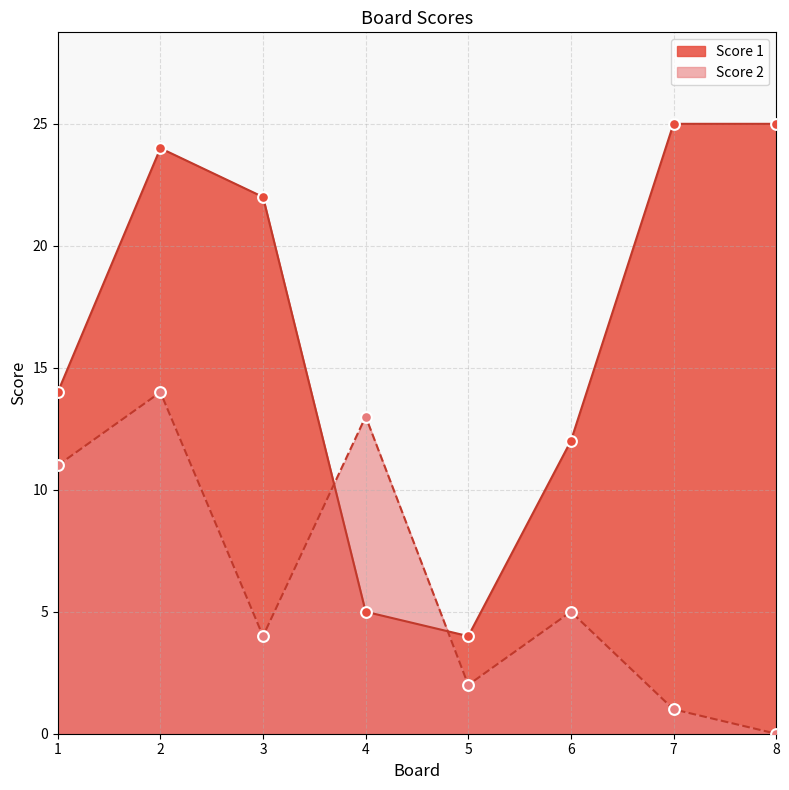

What are all the series names shown in the legend?

Score 1, Score 2